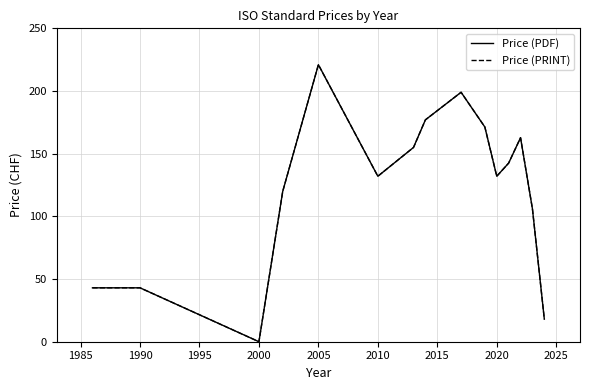

Which category has the lowest value in the Price (PRINT) series?

2000